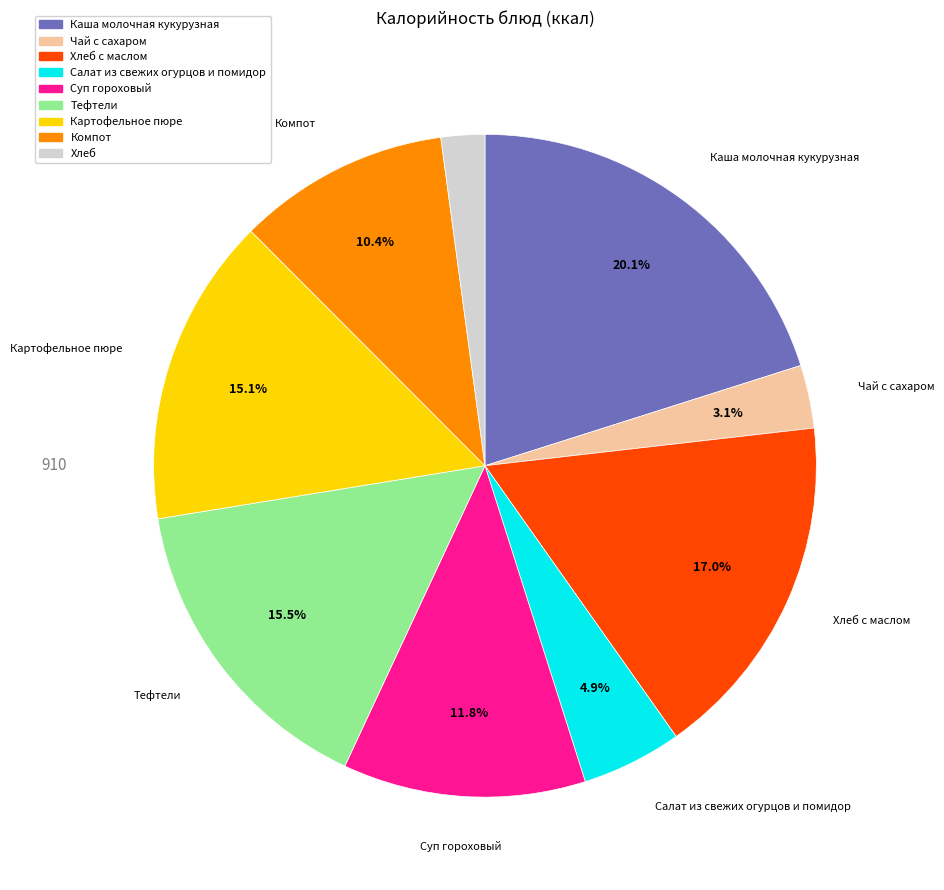

To the nearest percent, what is the average slice percentage?

11%